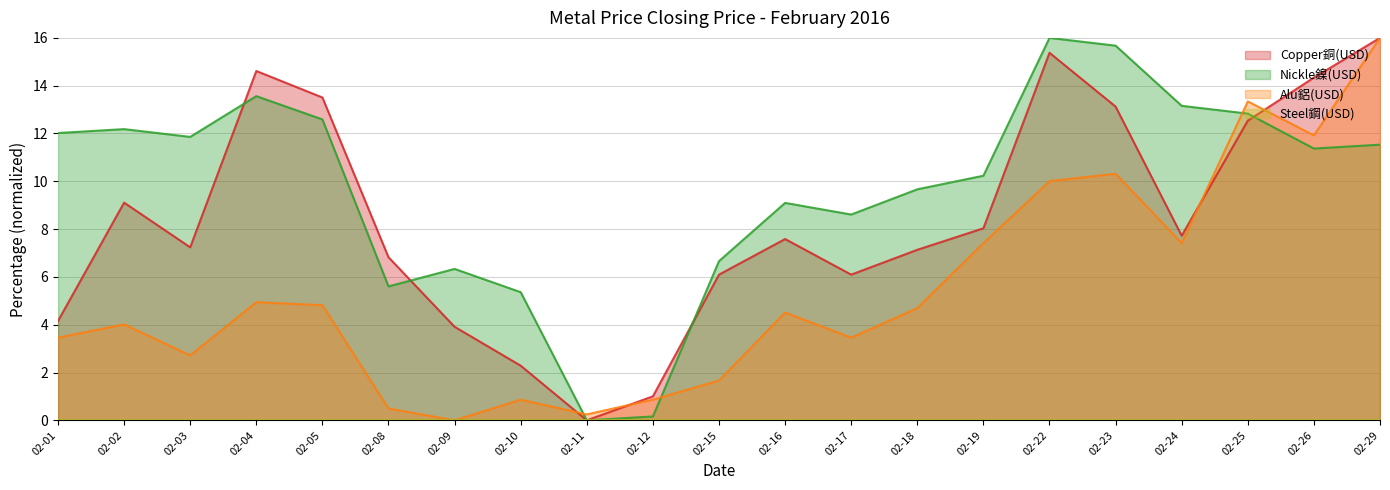

The value of Nickle鎳(USD) at 02-23 is 8.2. True or false?

False